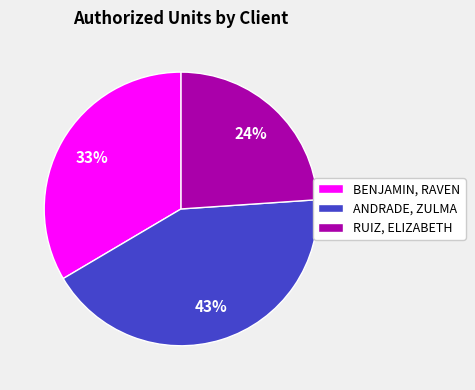

Which slice is the smallest?

RUIZ, ELIZABETH